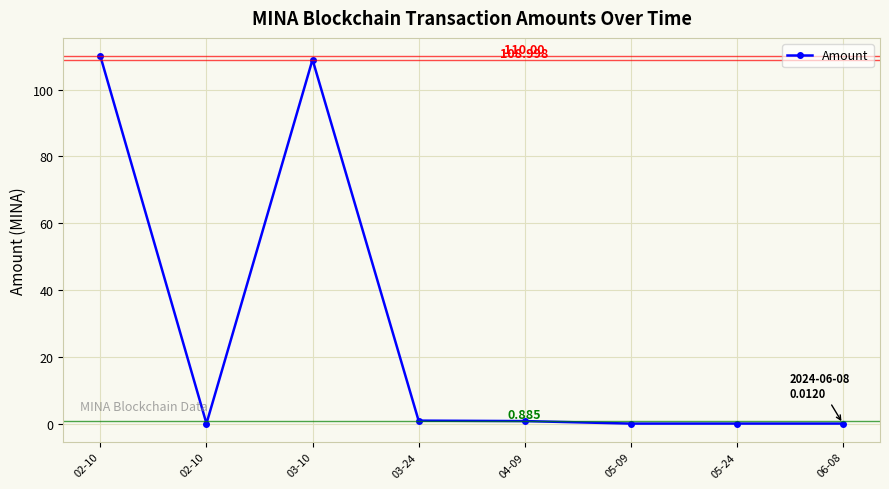

How many lines are shown in the chart?

1